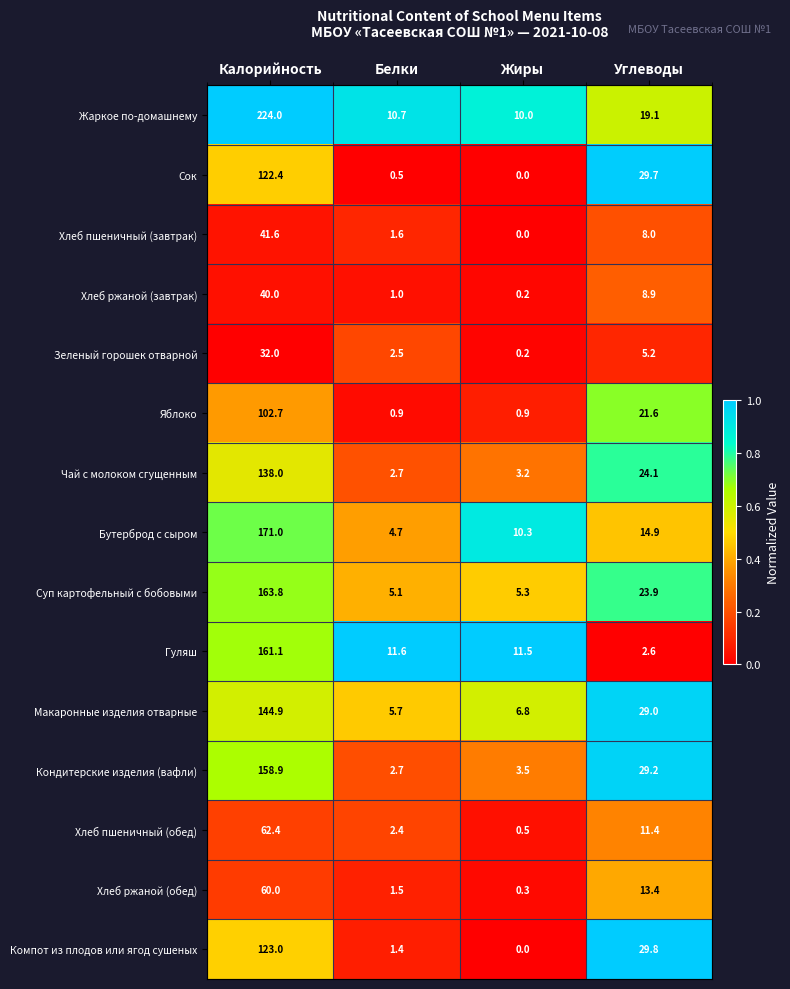

What is the sum of all Хлеб пшеничный (завтрак) values?

51.2